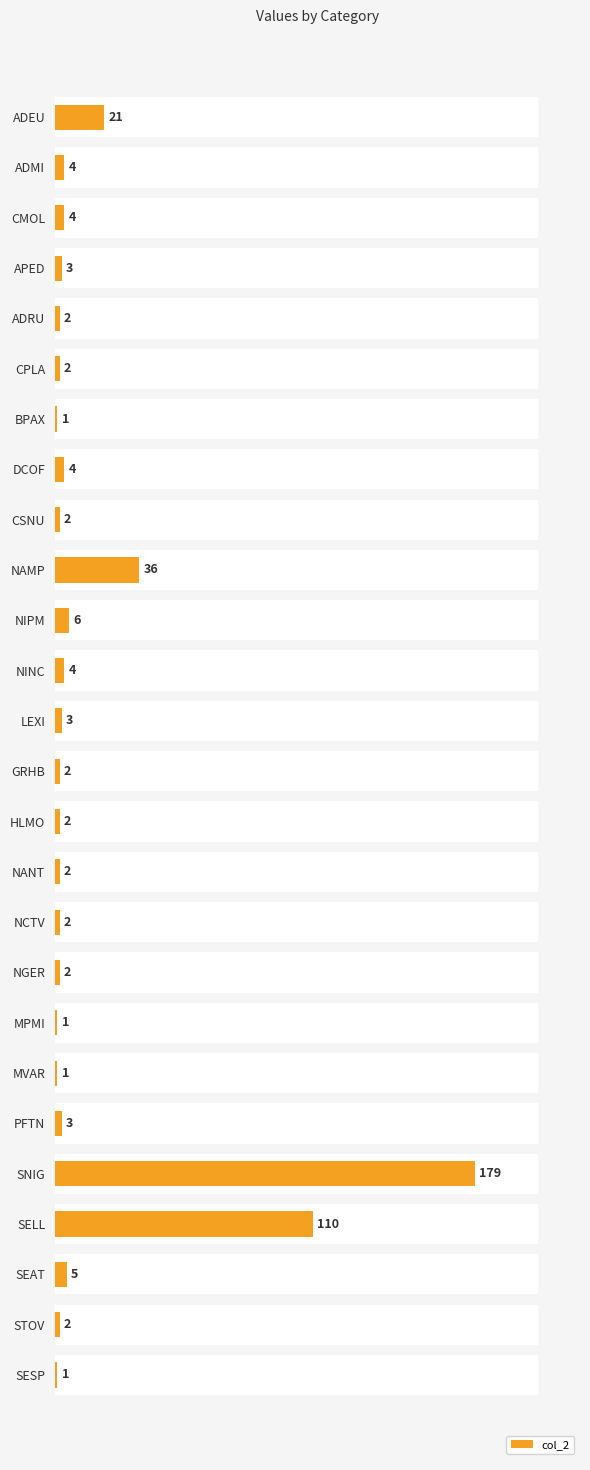

What is the value of the 17th bar from the left?

2